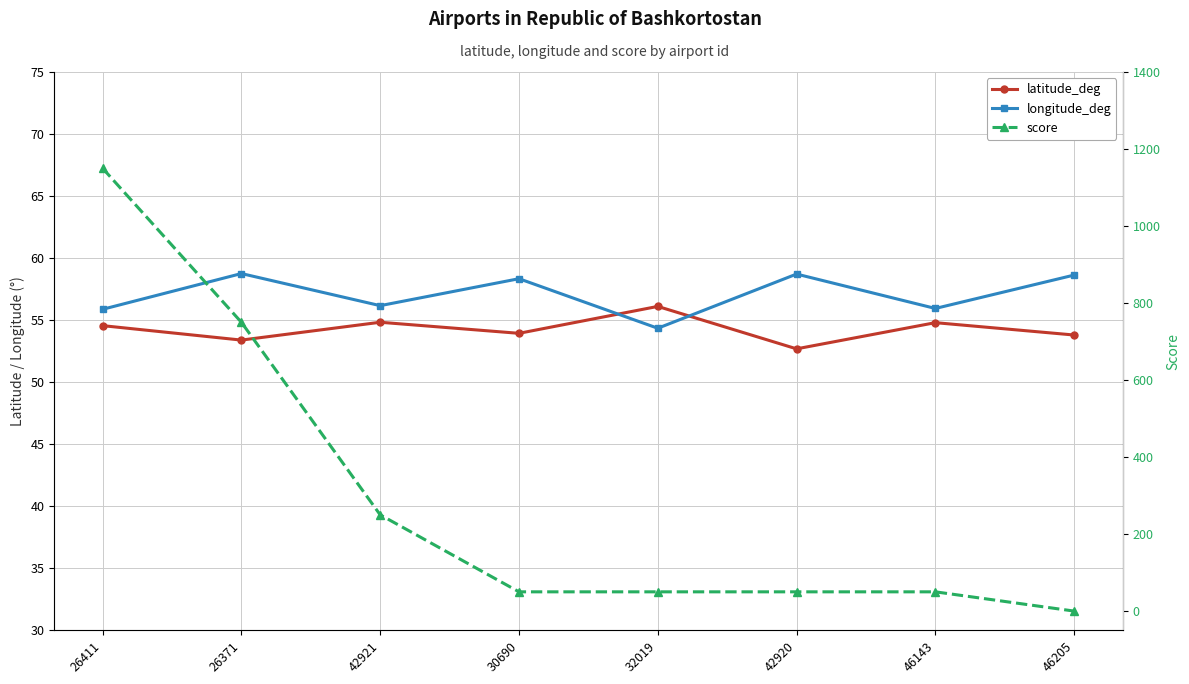

How many lines are shown in the chart?

3